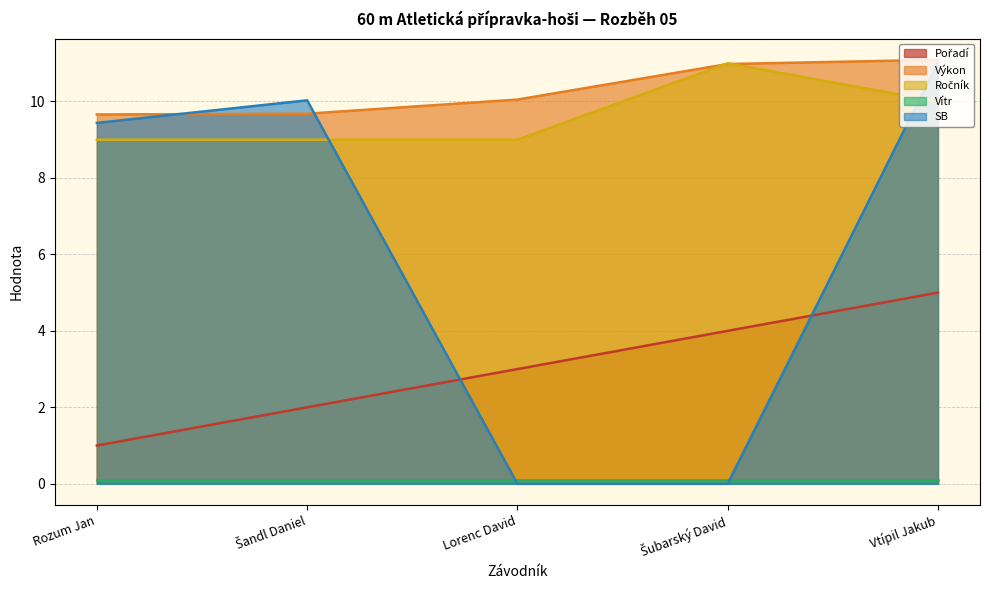

Is it true that Výkon equals 16.3 at Lorenc David?

False